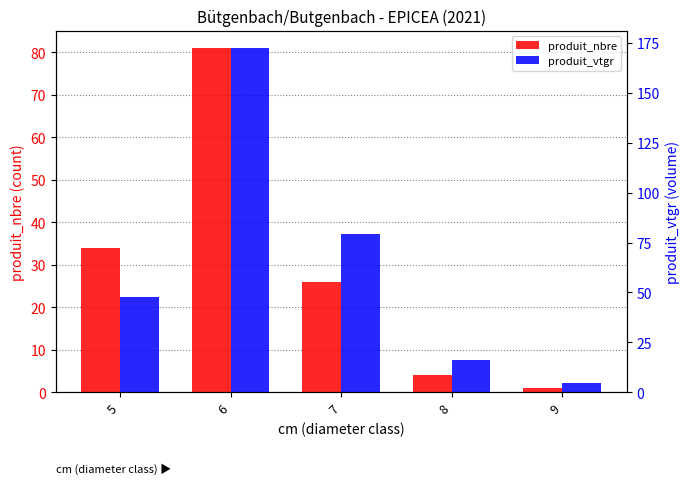

At which label does produit_vtgr reach its minimum?

9